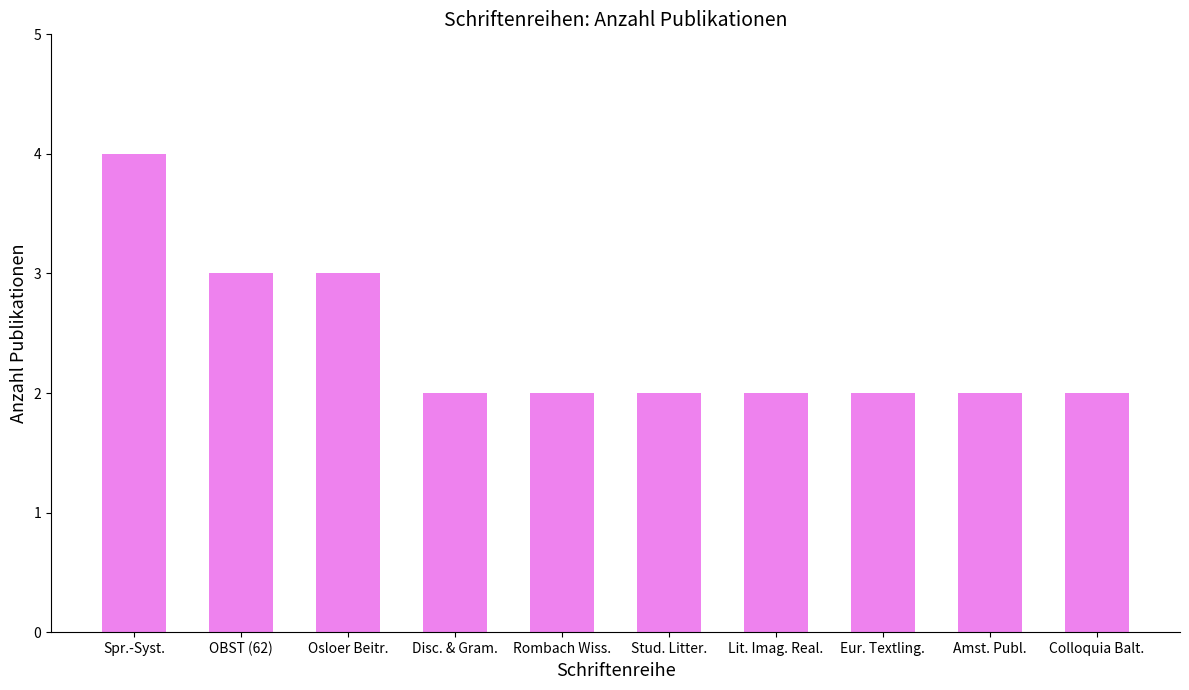

True or false: the data shows 1 at Disc. & Gram..

False